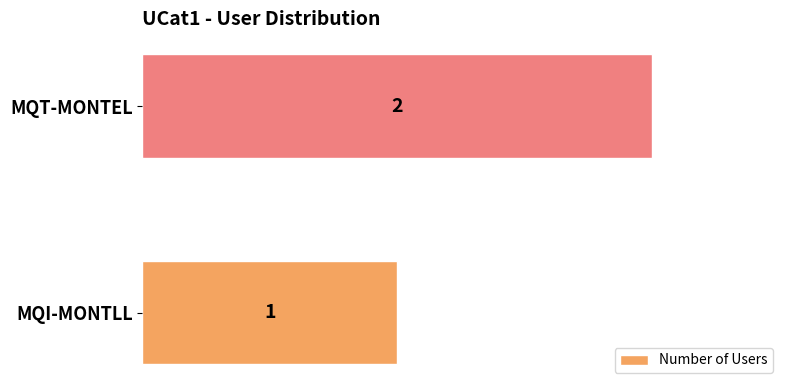

The value at MQI-MONTLL is 1. True or false?

True